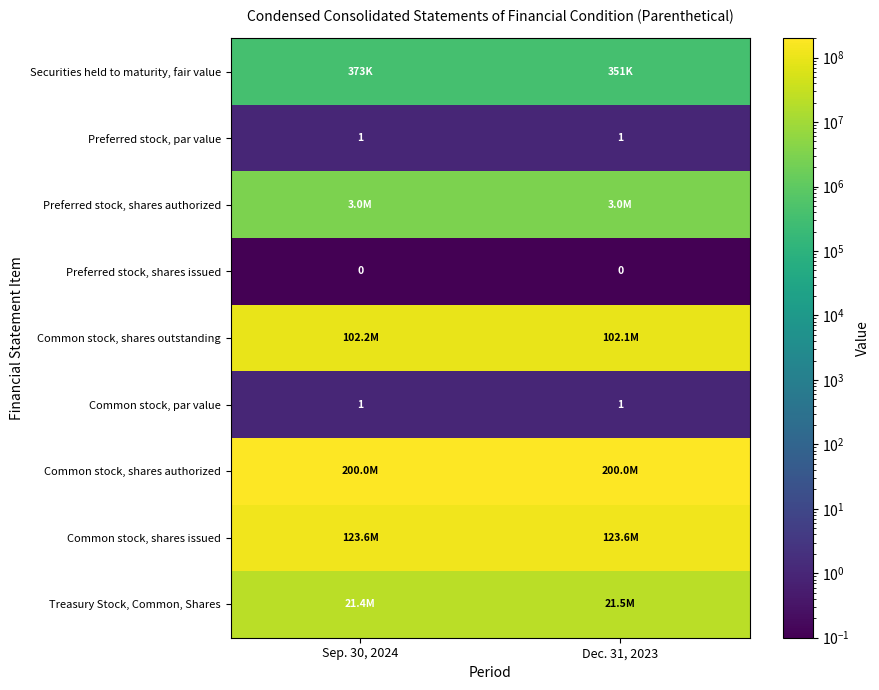

True or false: Preferred stock, par value has a value of 1 at Sep. 30, 2024.

True